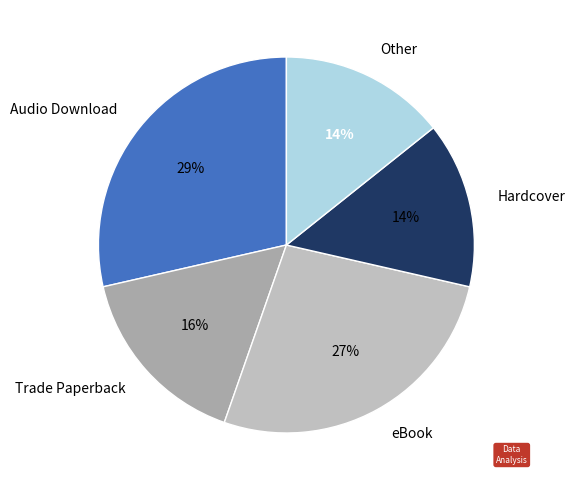

Which category has the biggest portion of the pie?

Audio Download